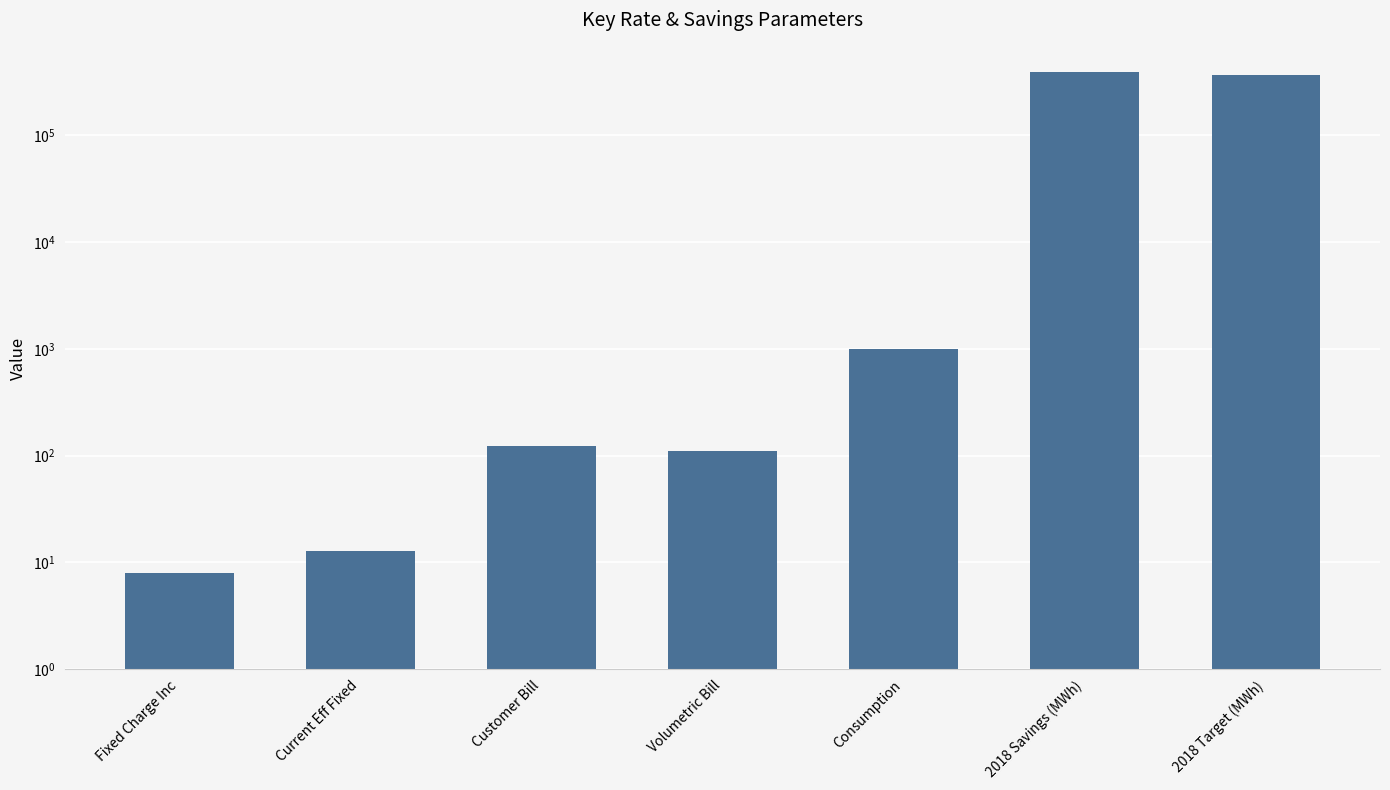

What is the smallest value displayed?

8.0